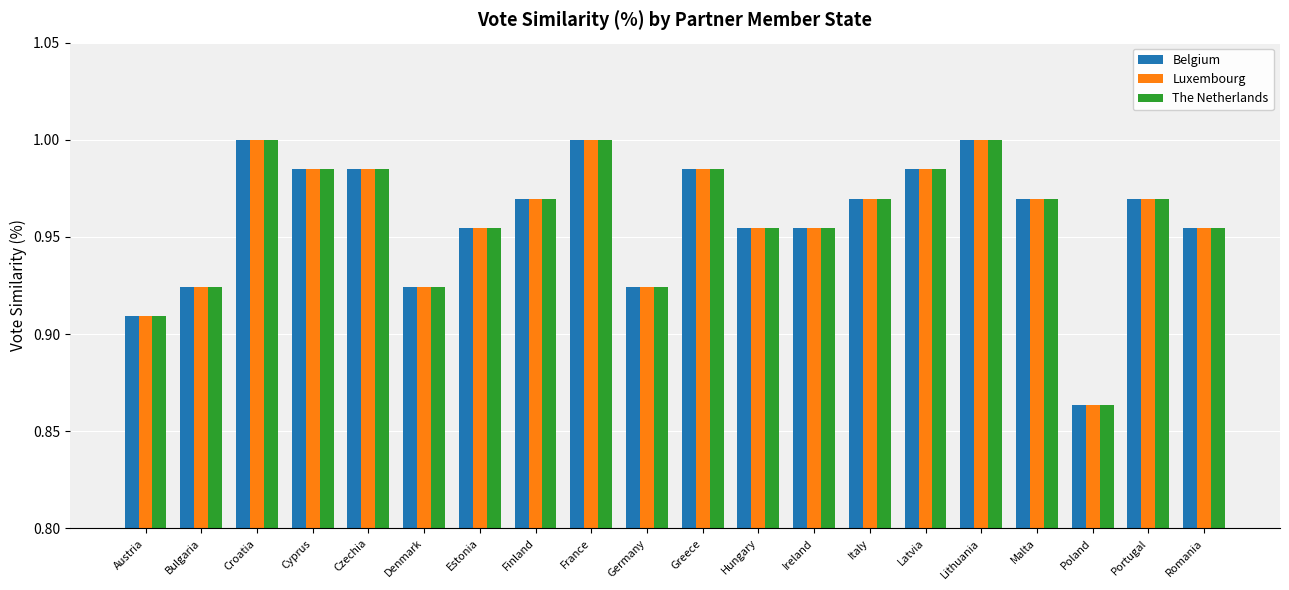

What is the total value across all series at Lithuania?

3.0